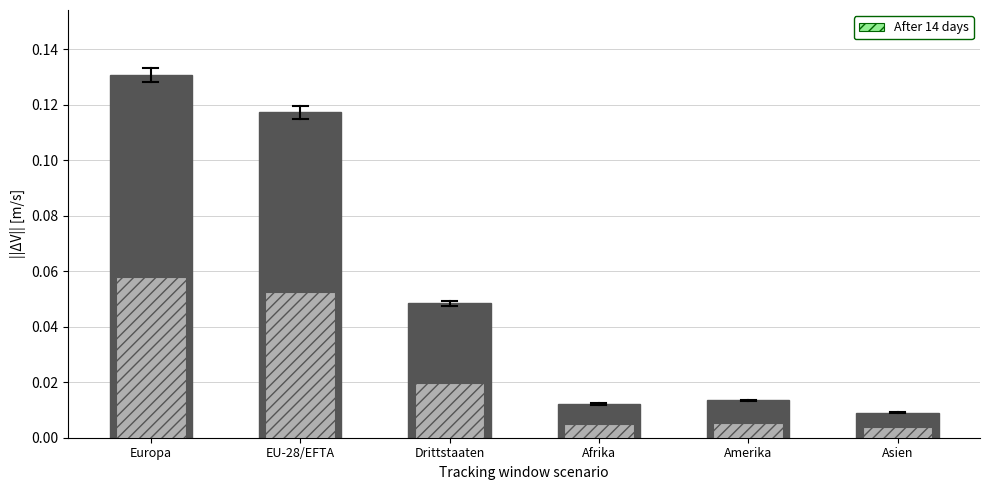

Does the chart contain any negative values?

No